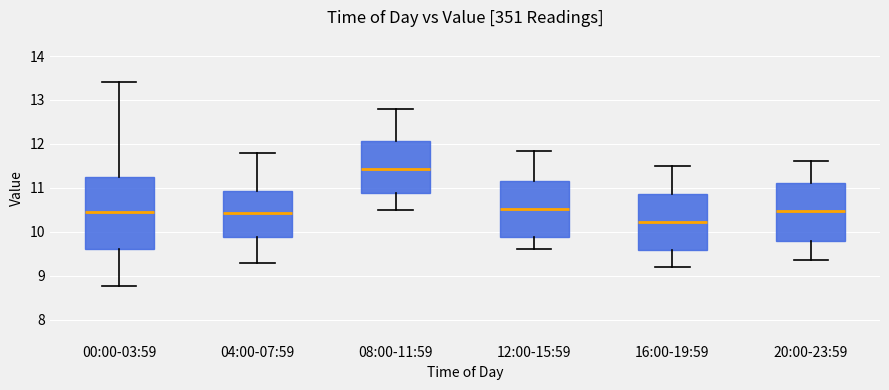

Reading left to right, transcribe this box plot: for each box, give where its median line is, the range the box spans, and where its two whiskers end, as read against the y-axis. The values are not printed on the chart, so give them approximately, as read against the axis.

00:00-03:59: median 10.4, box 9.6 to 11.2, whiskers 8.8 to 13.4
04:00-07:59: median 10.4, box 9.9 to 10.9, whiskers 9.3 to 11.8
08:00-11:59: median 11.4, box 10.9 to 12.1, whiskers 10.5 to 12.8
12:00-15:59: median 10.5, box 9.9 to 11.2, whiskers 9.6 to 11.9
16:00-19:59: median 10.2, box 9.6 to 10.9, whiskers 9.2 to 11.5
20:00-23:59: median 10.5, box 9.8 to 11.1, whiskers 9.4 to 11.6